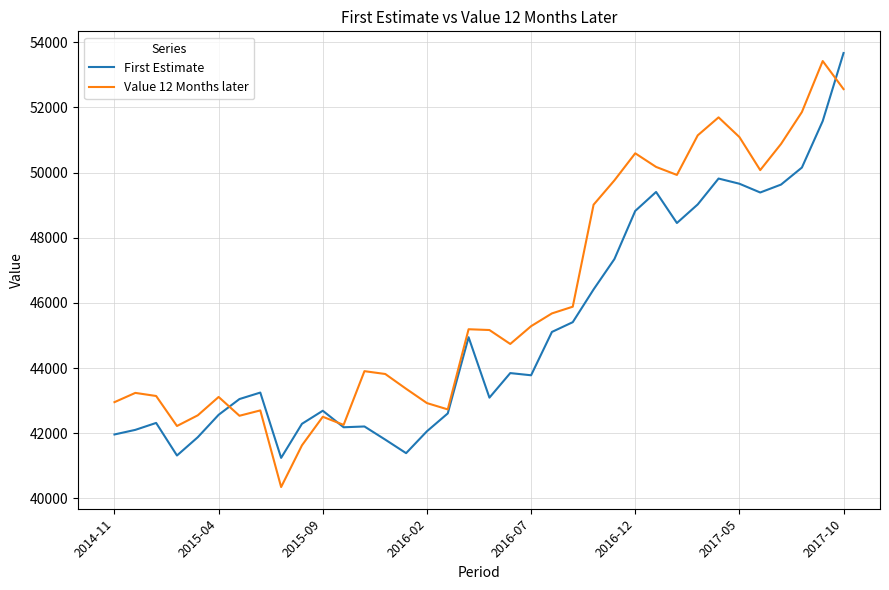

Rank the series by their maximum value, from lowest to highest.

Value 12 Months later, First Estimate